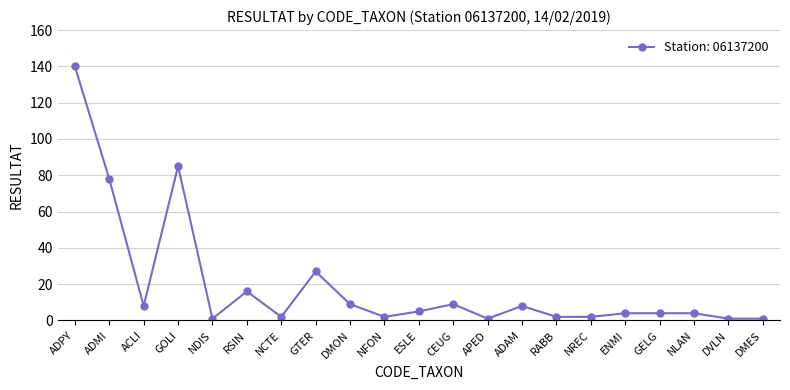

Which has a higher value, RSIN or ACLI?

RSIN